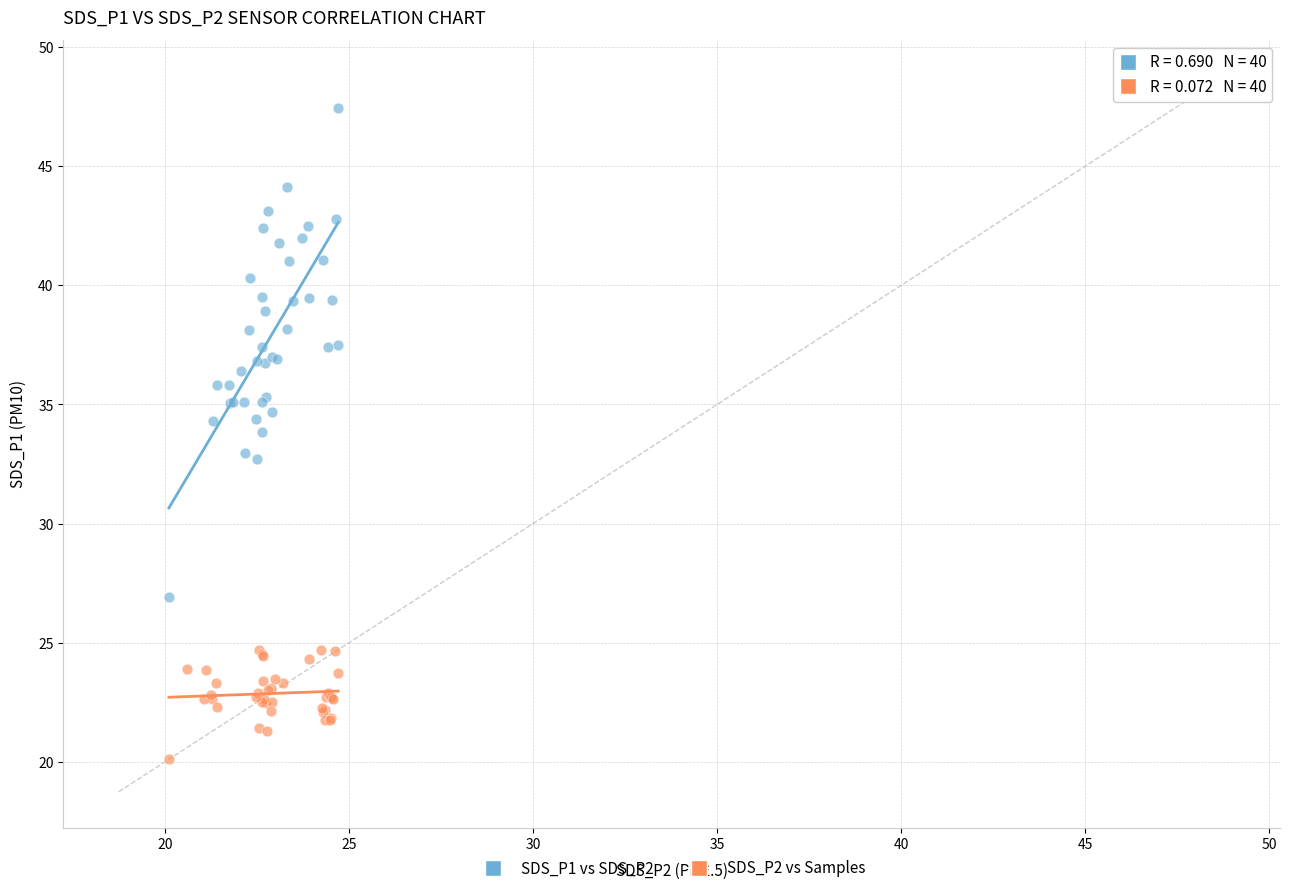

Which series has the largest Y range (max minus min)?

SDS_P1 vs SDS_P2